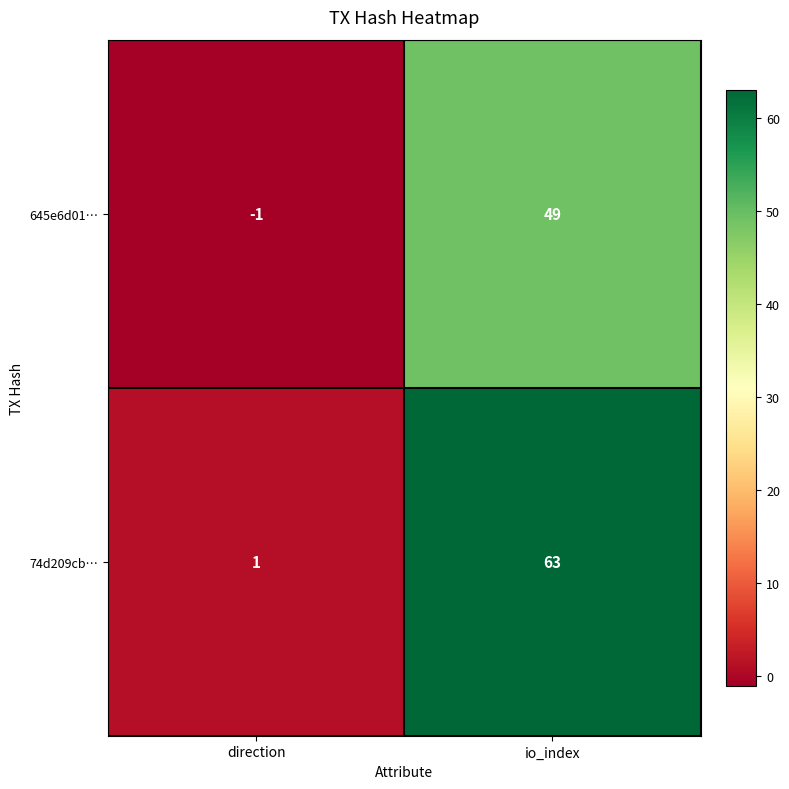

At direction, list the series in order from largest to smallest.

74d209cb…, 645e6d01…